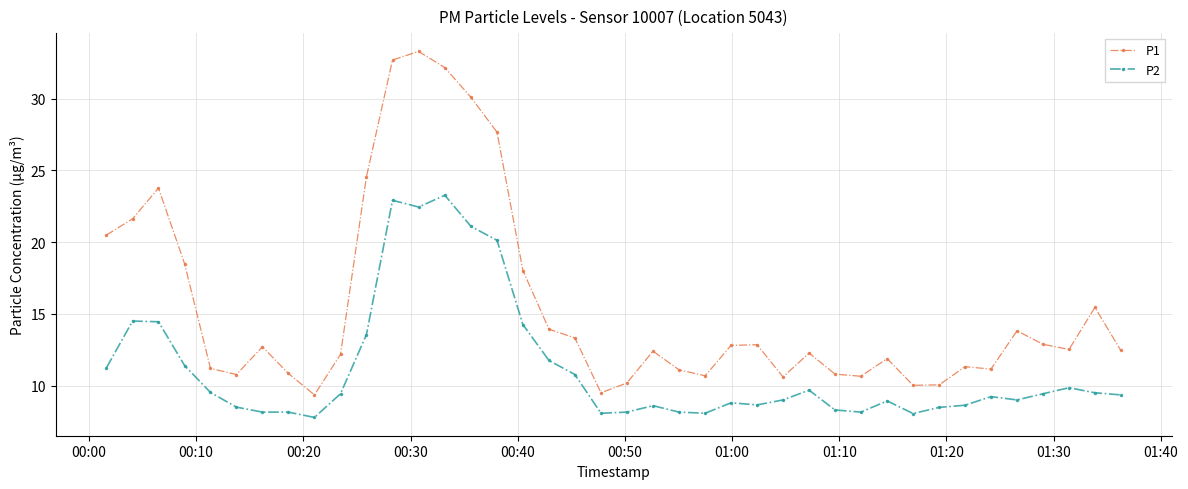

Which series has the largest range (max minus min)?

P1